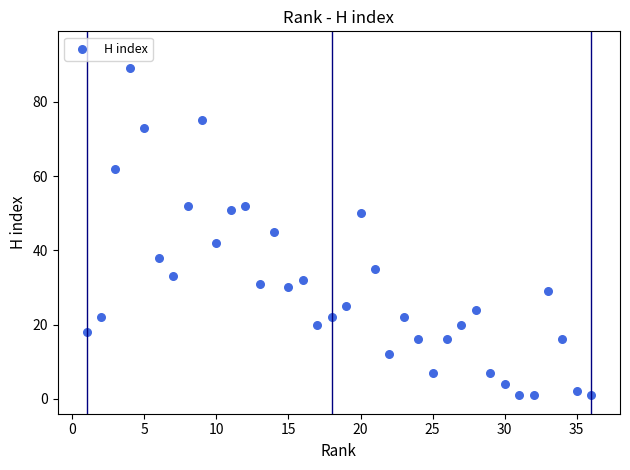

What is the range of Y values (max minus min)?

88